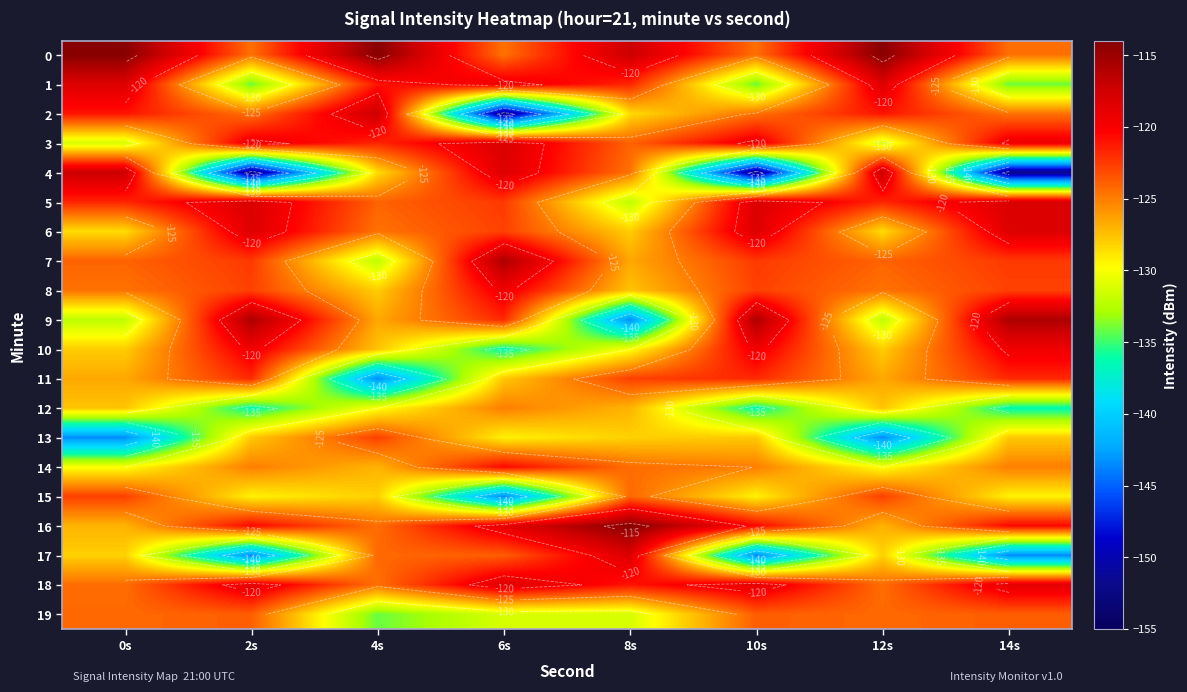

True or false: 7 has a value of -124.0 at 12s.

True